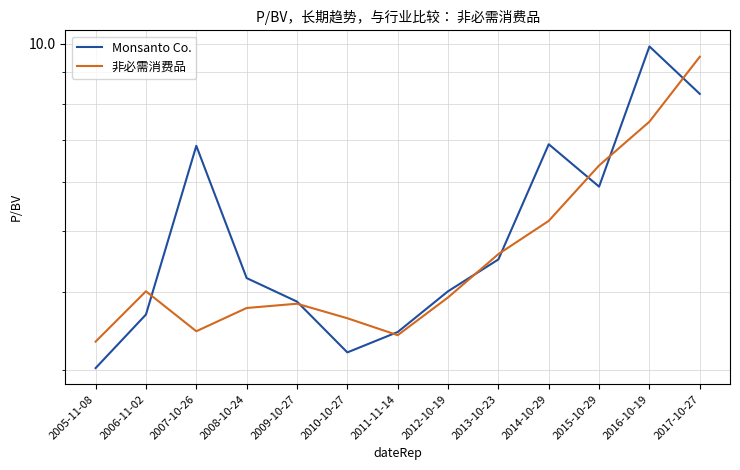

At which category does Monsanto Co. reach its first local peak?

2007-10-26